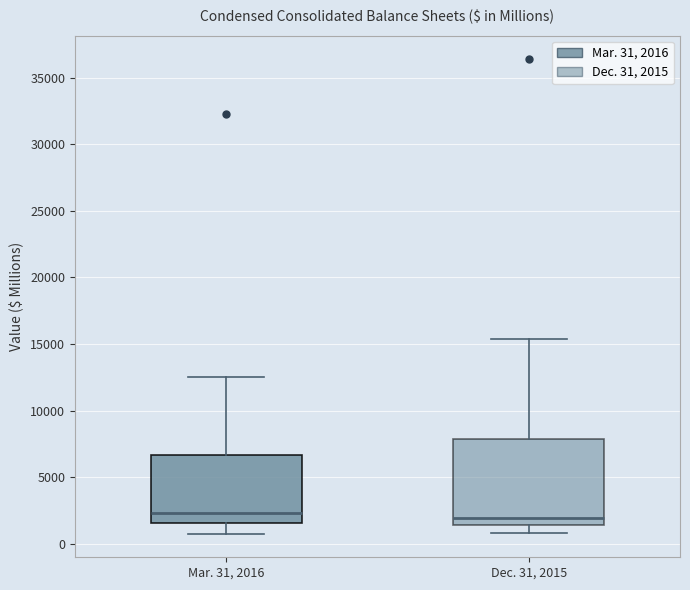

Comparing the boxes themselves (not the whiskers), which one is the tallest?

Dec. 31, 2015